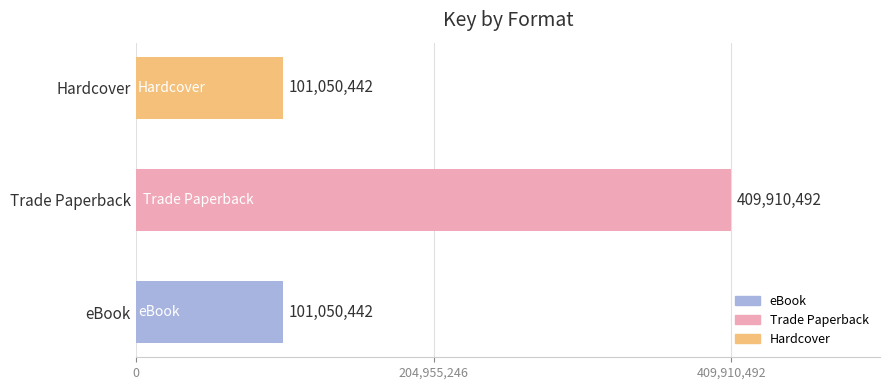

How many bars are there in total?

3